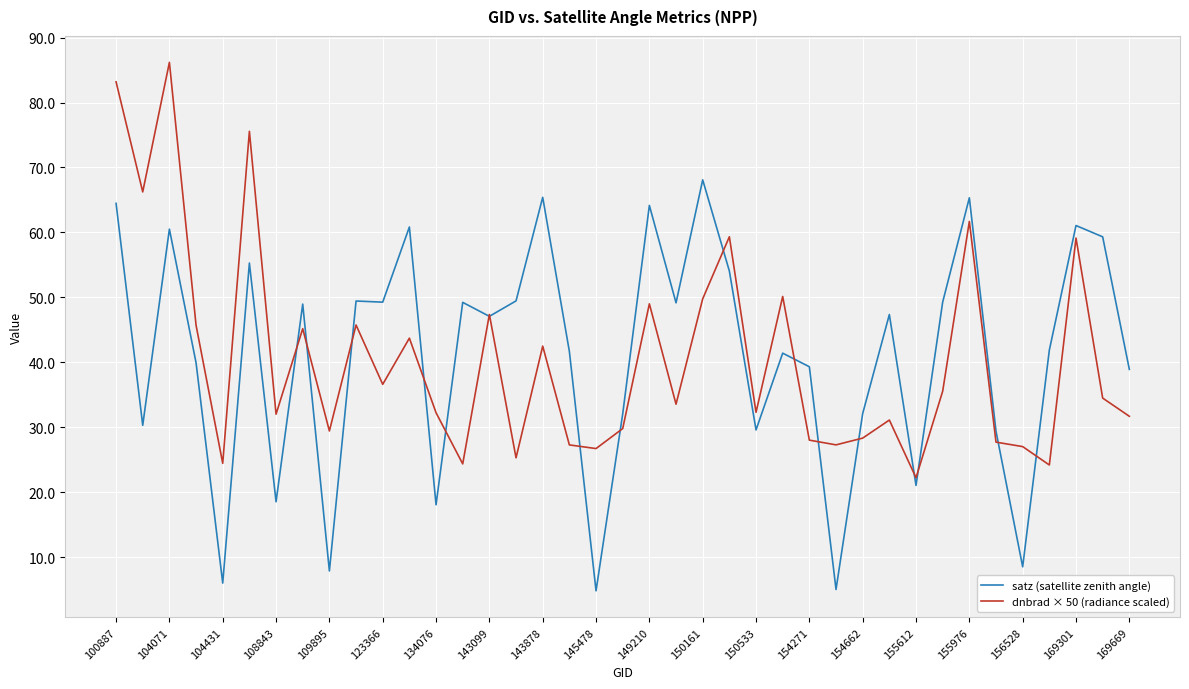

What is the average value of the dnbrad × 50 (radiance scaled) series?

40.6